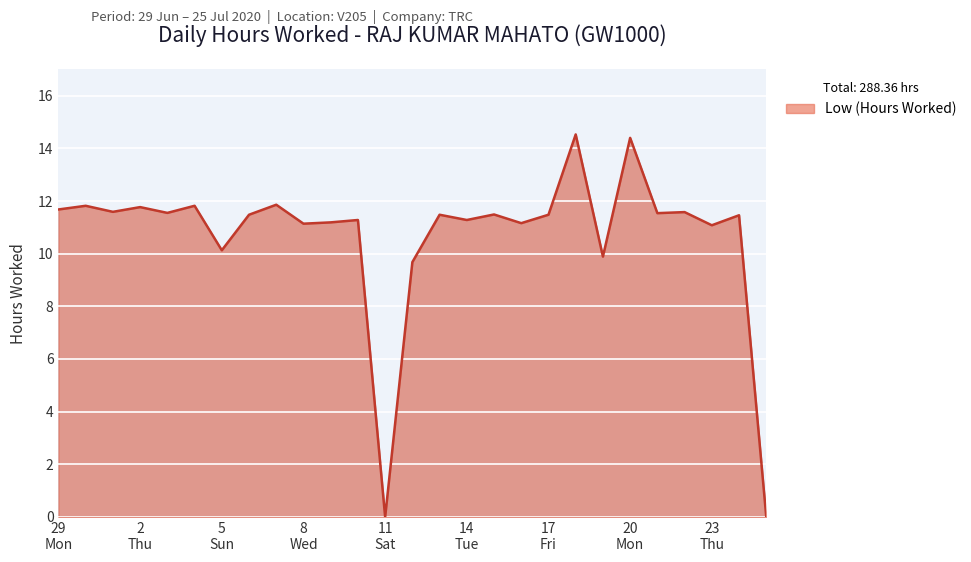

What is the maximum value shown in the chart?

14.5